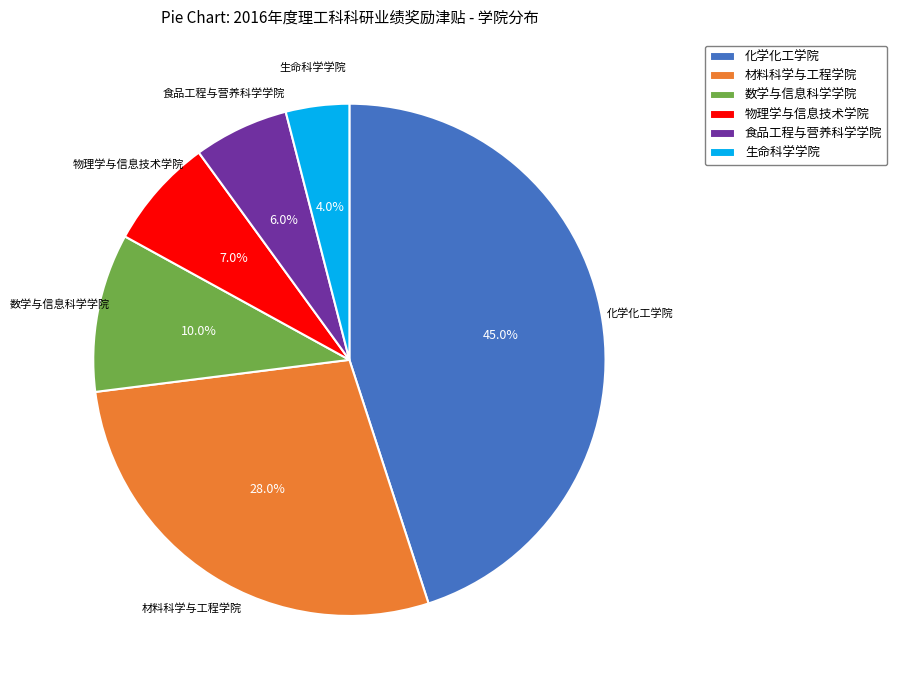

Which has a higher value, 材料科学与工程学院 or 数学与信息科学学院?

材料科学与工程学院